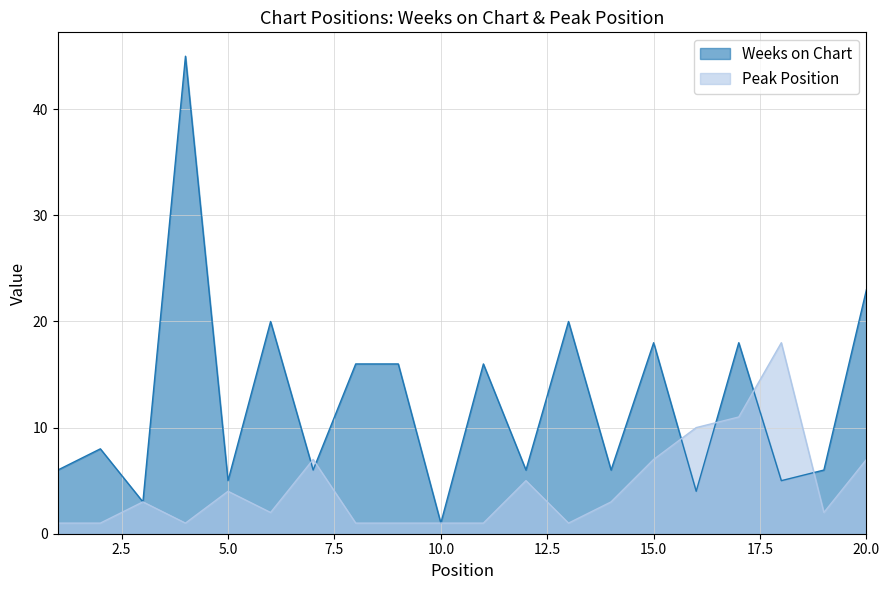

Does the chart have visible grid lines?

Yes